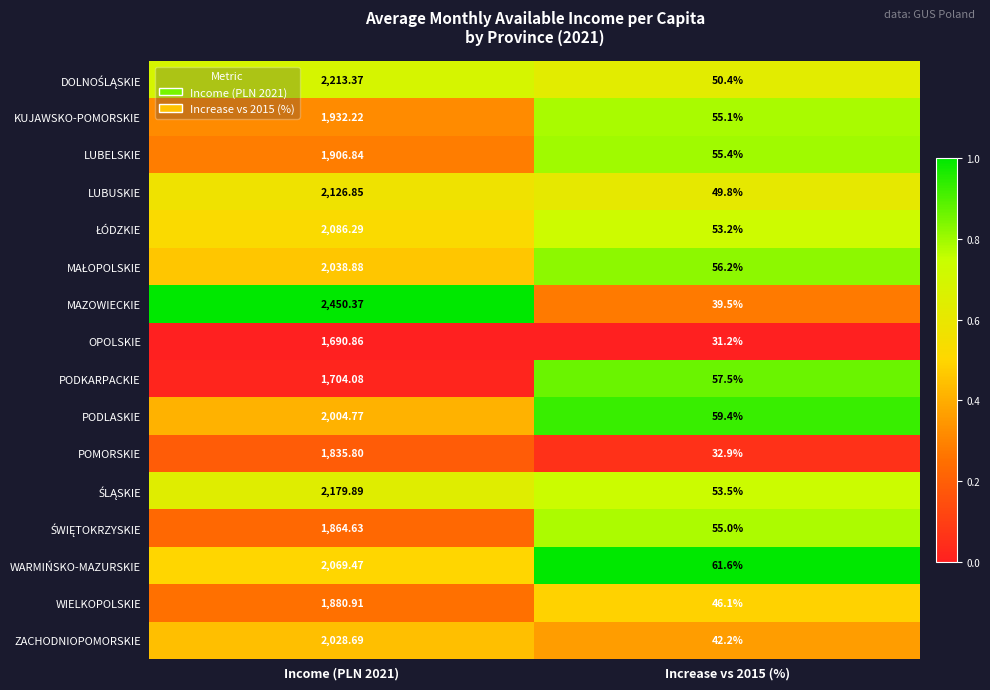

Which series has the largest range (max minus min)?

MAZOWIECKIE